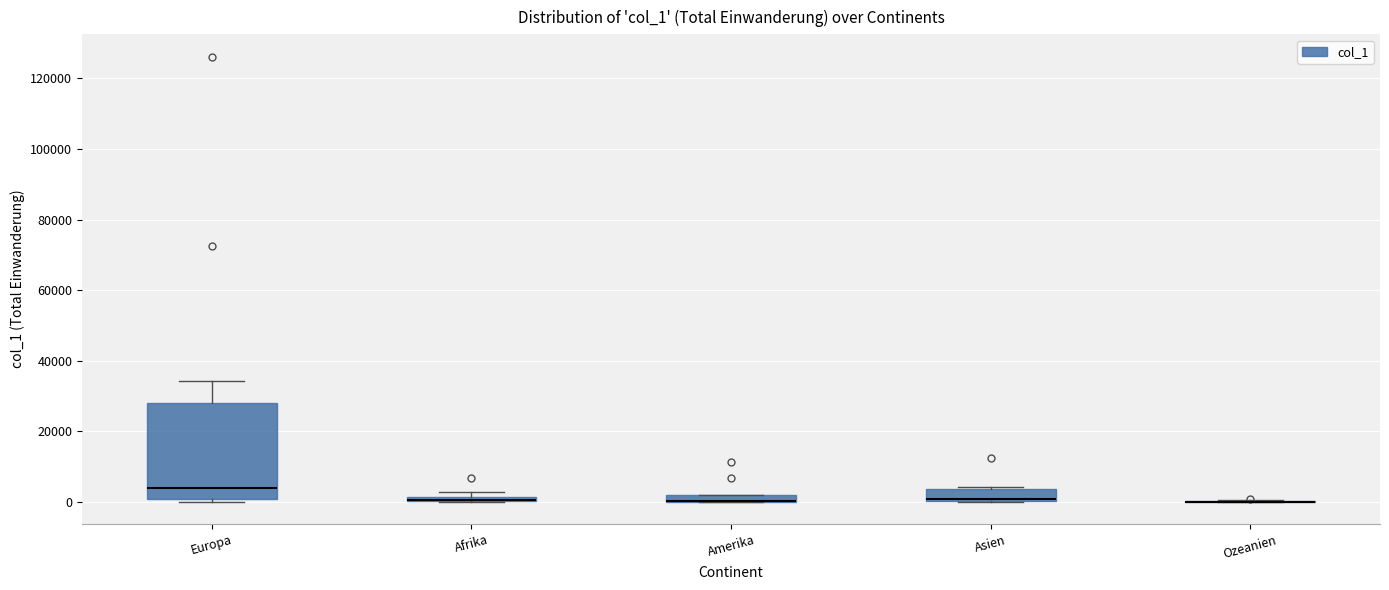

Comparing the boxes themselves (not the whiskers), which one is the tallest?

Europa